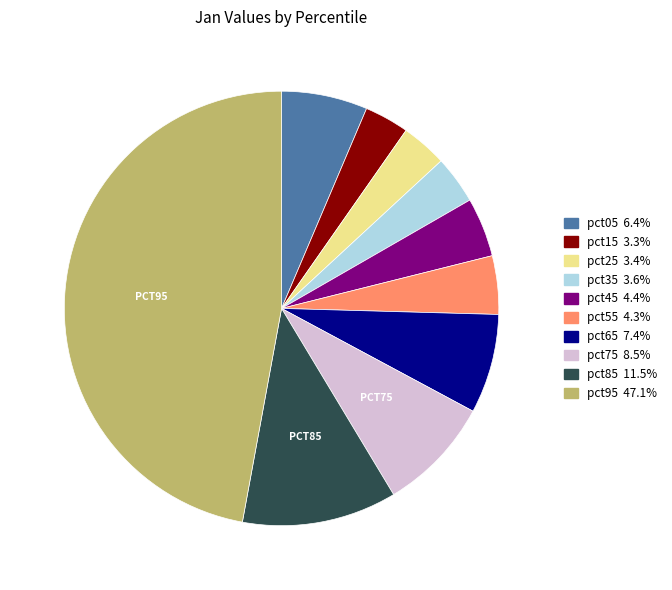

Which slice is the largest?

pct95